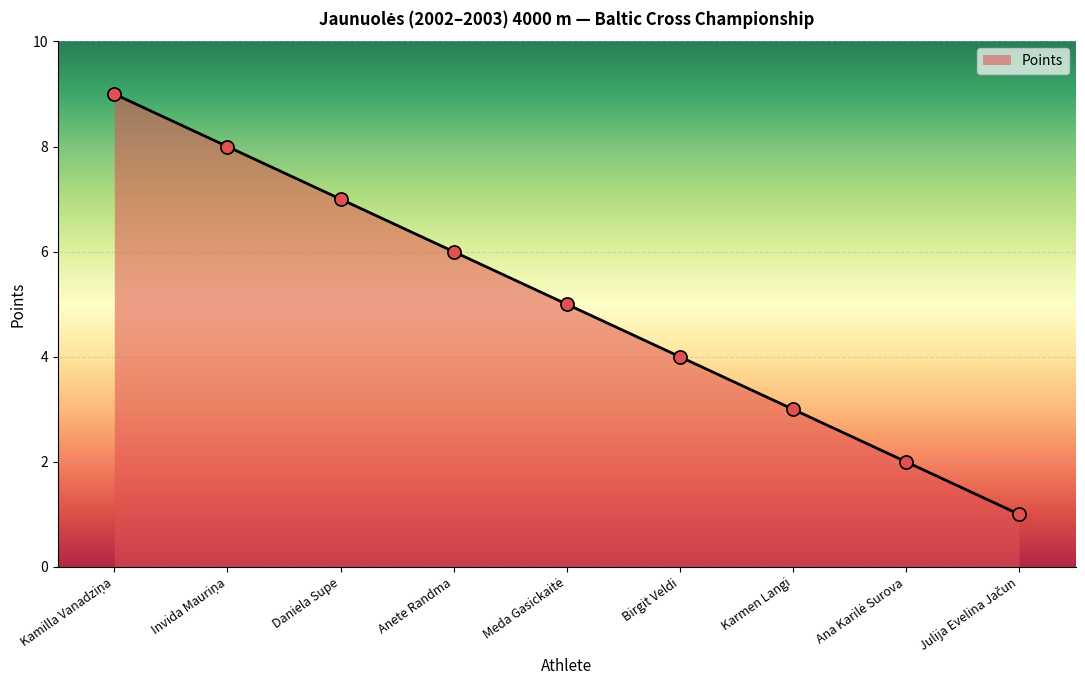

Between Anete Randma and Birgit Veldi, which is larger?

Anete Randma